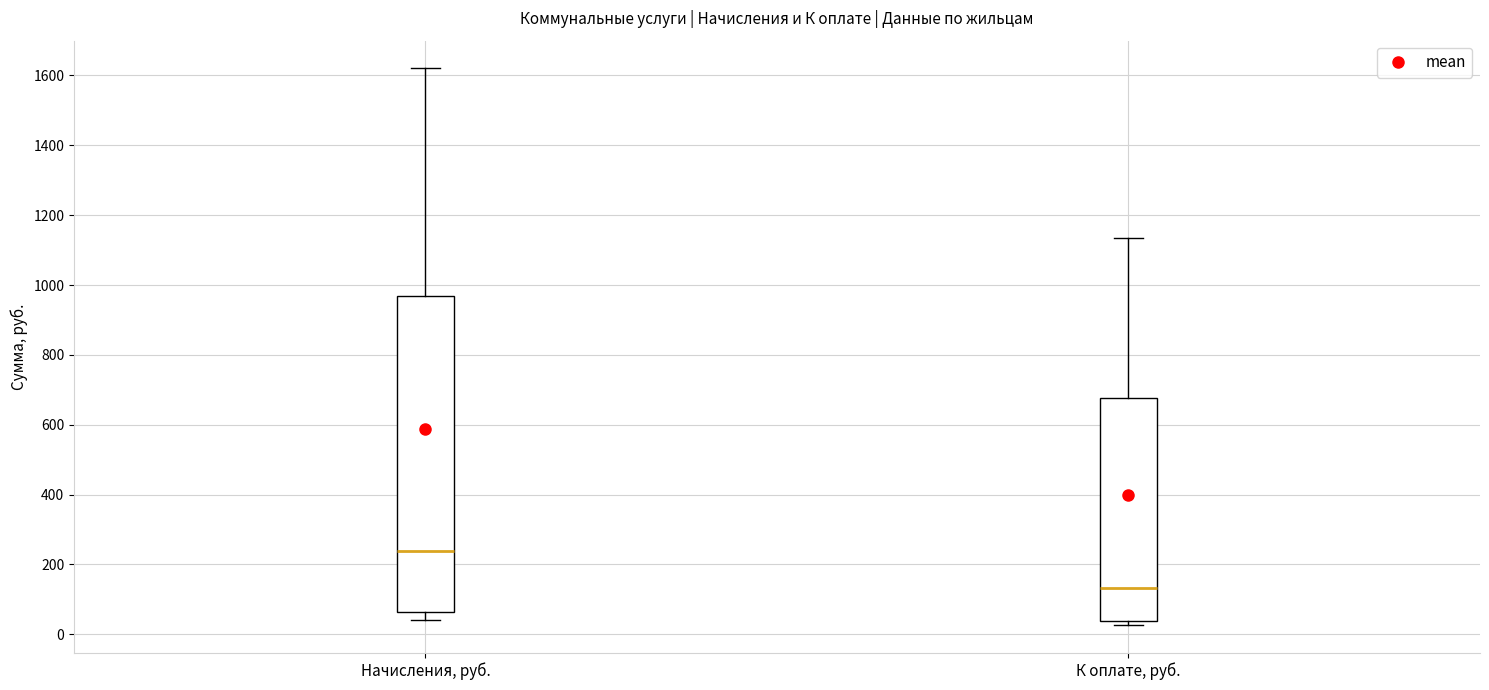

Reading left to right, read every box against the y-axis: the position of its median line, the range the box covers, and the ends of its whiskers. The values are not printed on the chart, so give them approximately, as read against the axis.

Начисления, руб.: median 240, box 60 to 960, whiskers 40 to 1620
К оплате, руб.: median 140, box 40 to 680, whiskers 20 to 1140